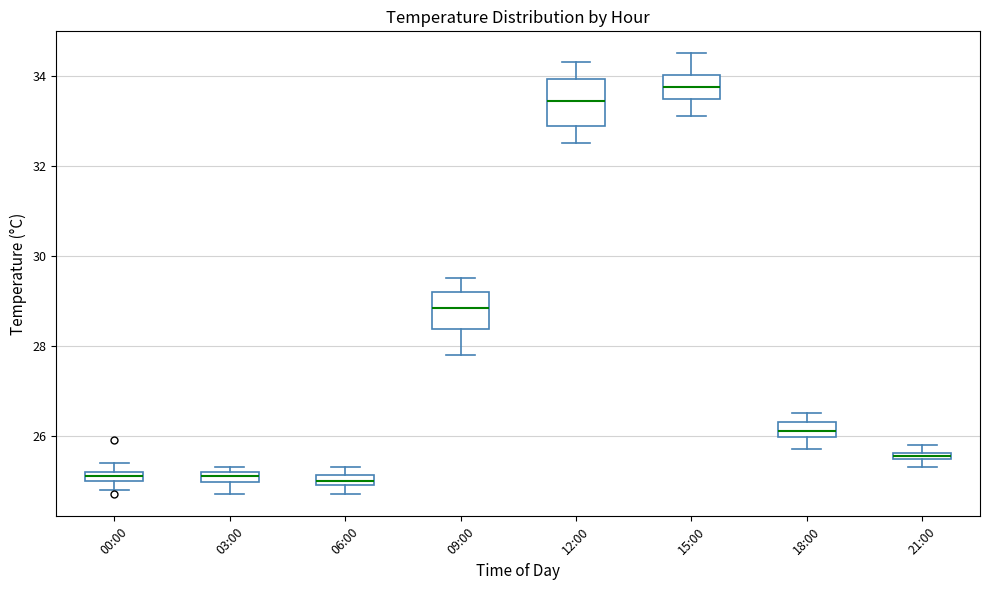

Comparing the boxes themselves (not the whiskers), which one is the tallest?

12:00